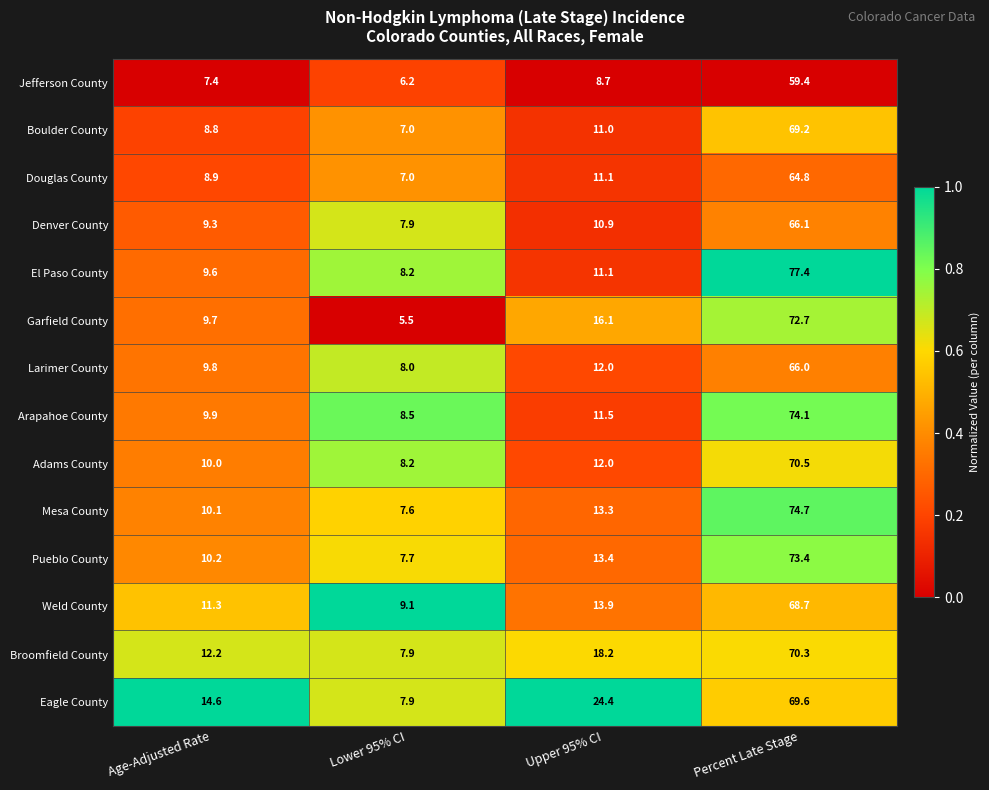

Between Age-Adjusted Rate and Percent Late Stage, which series saw the biggest shift?

El Paso County